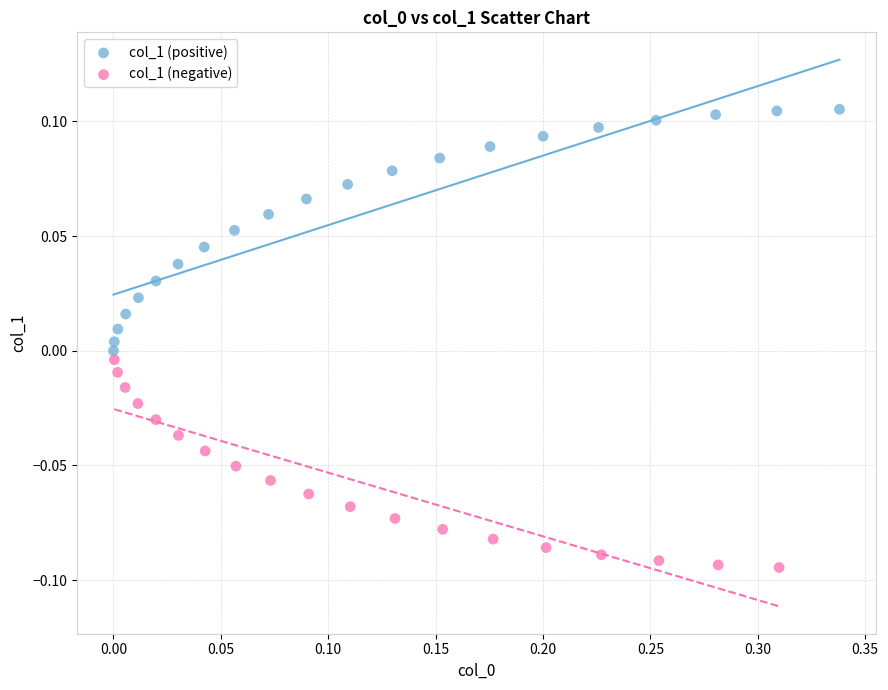

What are all the series names shown in the legend?

col_1 (positive), col_1 (negative)